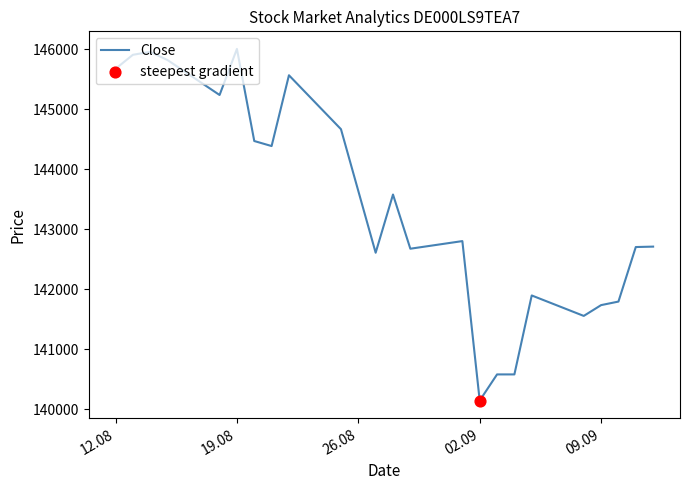

What is the difference between the maximum and minimum values?

5861